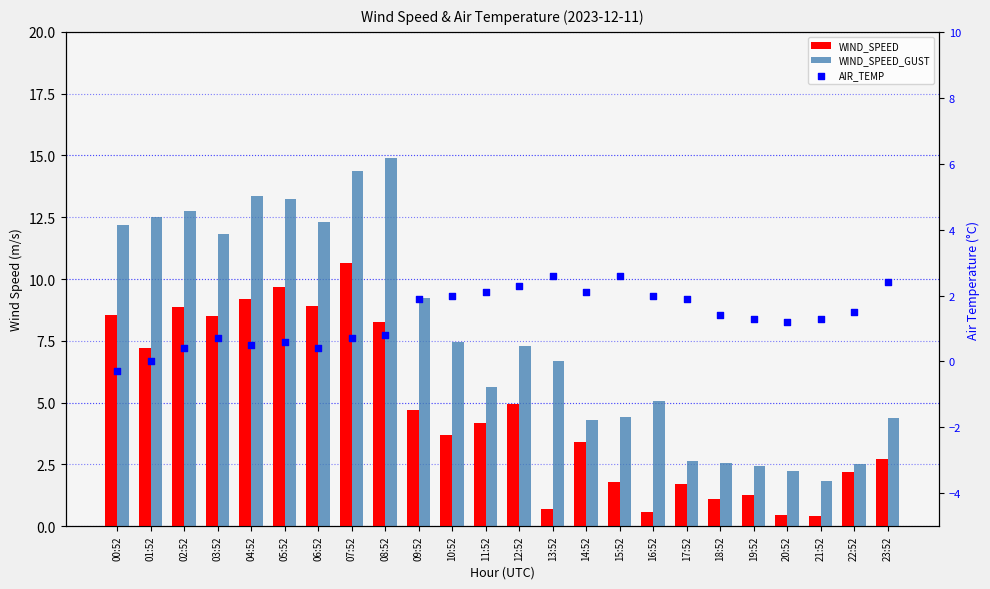

Is the value of WIND_SPEED_GUST at 12:52 greater than the value of WIND_SPEED at 06:52?

No